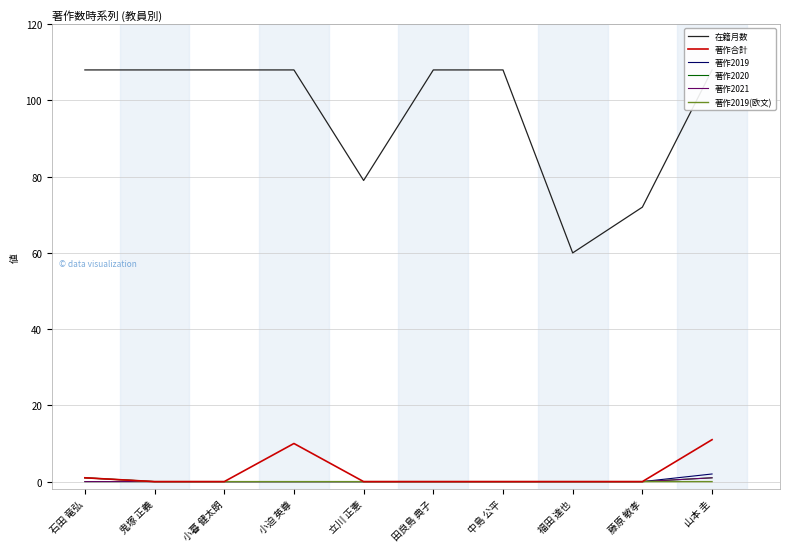

How many data points in 著作2021 are above 0?

1